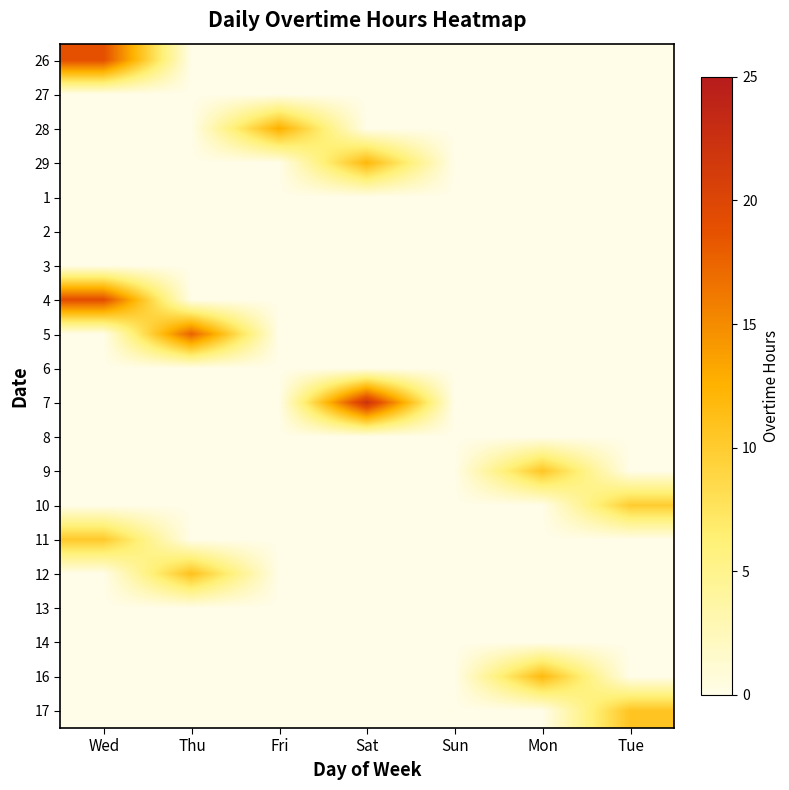

Reading left to right, transcribe all the data shown in this chart.

26: Wed=18.9	Thu=0.0	Fri=0.0	Sat=0.0	Sun=0.0	Mon=0.0	Tue=0.0
27: Wed=0.0	Thu=0.0	Fri=0.0	Sat=0.0	Sun=0.0	Mon=0.0	Tue=0.0
28: Wed=0.0	Thu=0.0	Fri=12.8	Sat=0.0	Sun=0.0	Mon=0.0	Tue=0.0
29: Wed=0.0	Thu=0.0	Fri=0.0	Sat=12.0	Sun=0.0	Mon=0.0	Tue=0.0
1: Wed=0.0	Thu=0.0	Fri=0.0	Sat=0.0	Sun=0.0	Mon=0.0	Tue=0.0
2: Wed=0.0	Thu=0.0	Fri=0.0	Sat=0.0	Sun=0.0	Mon=0.0	Tue=0.0
3: Wed=0.0	Thu=0.0	Fri=0.0	Sat=0.0	Sun=0.0	Mon=0.0	Tue=0.0
4: Wed=19.1	Thu=0.0	Fri=0.0	Sat=0.0	Sun=0.0	Mon=0.0	Tue=0.0
5: Wed=0.0	Thu=17.7	Fri=0.0	Sat=0.0	Sun=0.0	Mon=0.0	Tue=0.0
6: Wed=0.0	Thu=0.0	Fri=0.0	Sat=0.0	Sun=0.0	Mon=0.0	Tue=0.0
7: Wed=0.0	Thu=0.0	Fri=0.0	Sat=22.2	Sun=0.0	Mon=0.0	Tue=0.0
8: Wed=0.0	Thu=0.0	Fri=0.0	Sat=0.0	Sun=0.0	Mon=0.0	Tue=0.0
9: Wed=0.0	Thu=0.0	Fri=0.0	Sat=0.0	Sun=0.0	Mon=10.6	Tue=0.0
10: Wed=0.0	Thu=0.0	Fri=0.0	Sat=0.0	Sun=0.0	Mon=0.0	Tue=9.9
11: Wed=10.2	Thu=0.0	Fri=0.0	Sat=0.0	Sun=0.0	Mon=0.0	Tue=0.0
12: Wed=0.0	Thu=11.1	Fri=0.0	Sat=0.0	Sun=0.0	Mon=0.0	Tue=0.0
13: Wed=0.0	Thu=0.0	Fri=0.0	Sat=0.0	Sun=0.0	Mon=0.0	Tue=0.0
14: Wed=0.0	Thu=0.0	Fri=0.0	Sat=0.0	Sun=0.0	Mon=0.0	Tue=0.0
16: Wed=0.0	Thu=0.0	Fri=0.0	Sat=0.0	Sun=0.0	Mon=11.8	Tue=0.0
17: Wed=0.0	Thu=0.0	Fri=0.0	Sat=0.0	Sun=0.0	Mon=0.0	Tue=10.7